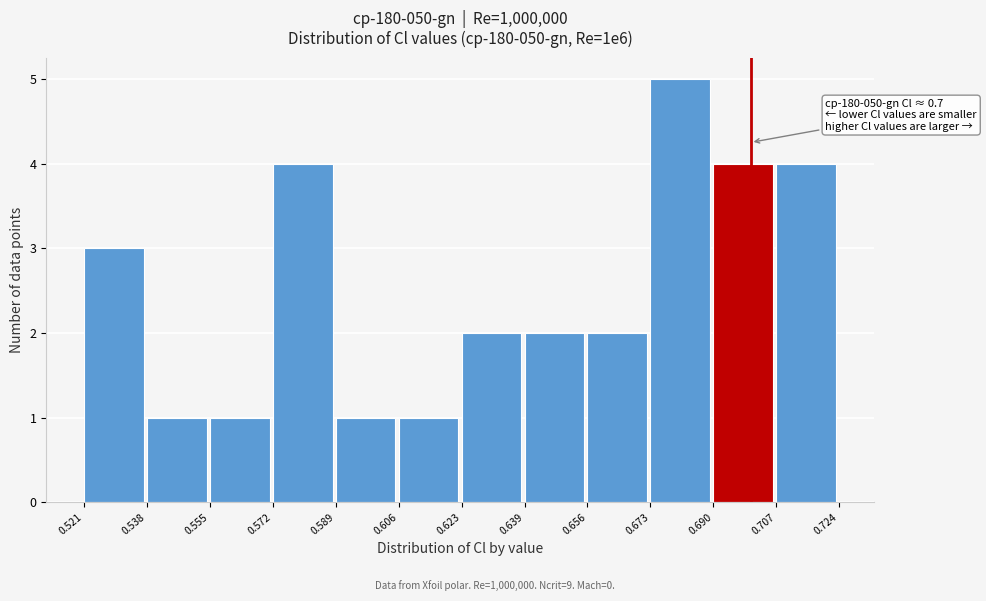

Over which range of the x-axis is the bar tallest?

0.673 to 0.690